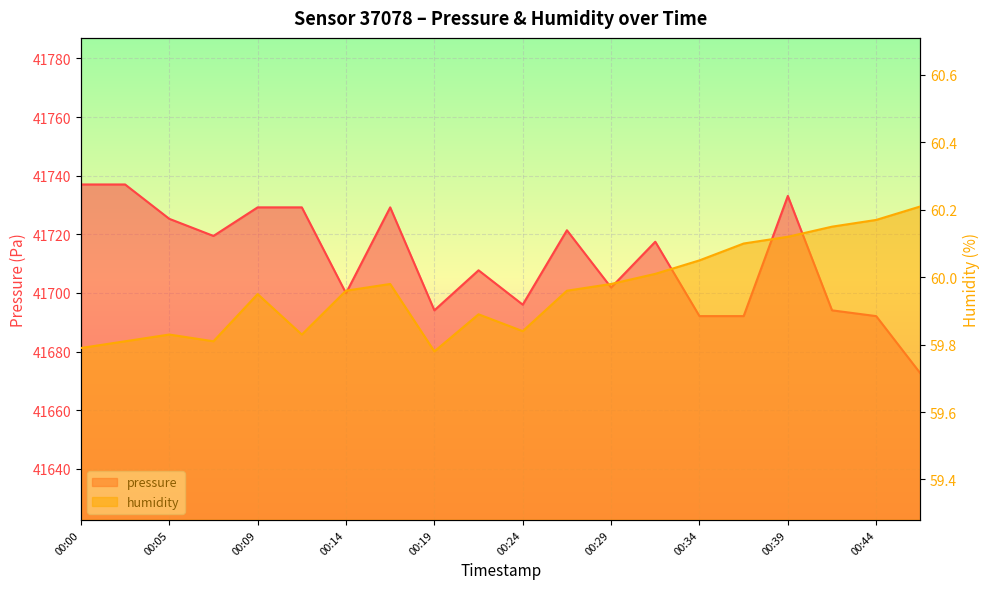

What are all the series names shown in the legend?

pressure, humidity